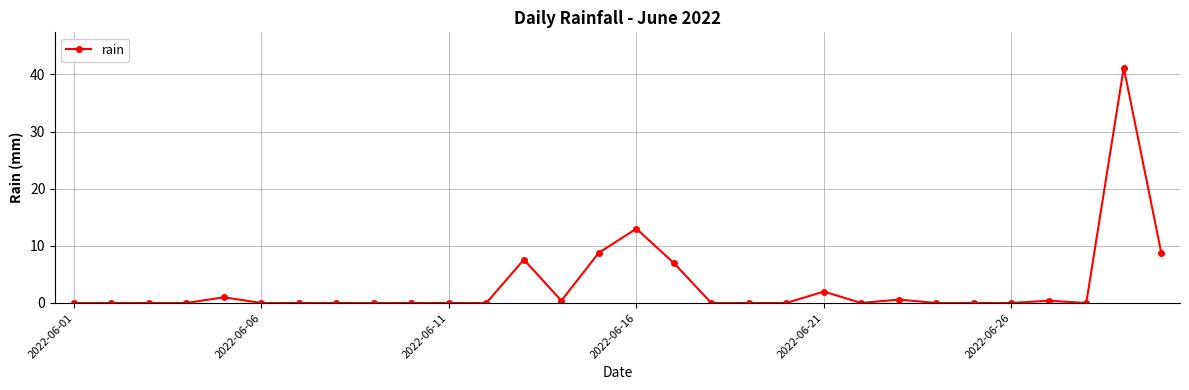

True or false: there are more than 0 points higher than both neighbors.

True